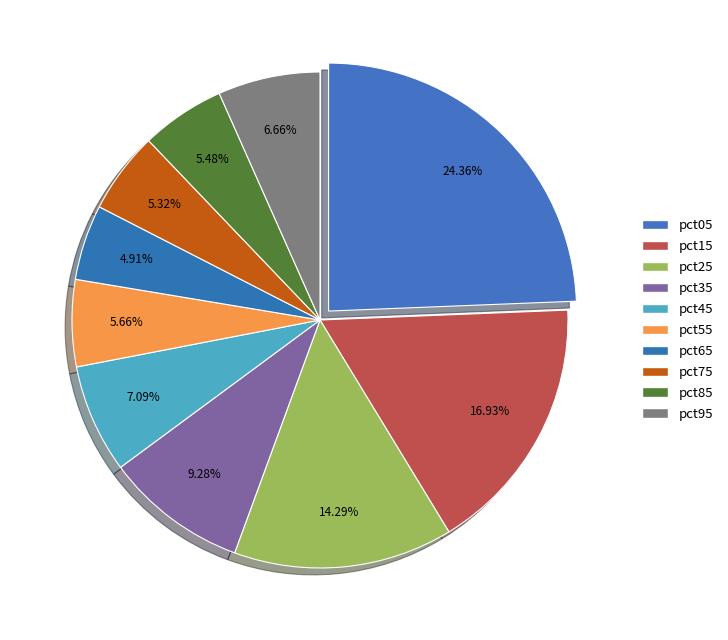

What percentage do pct45 and pct65 together represent?

12.0%